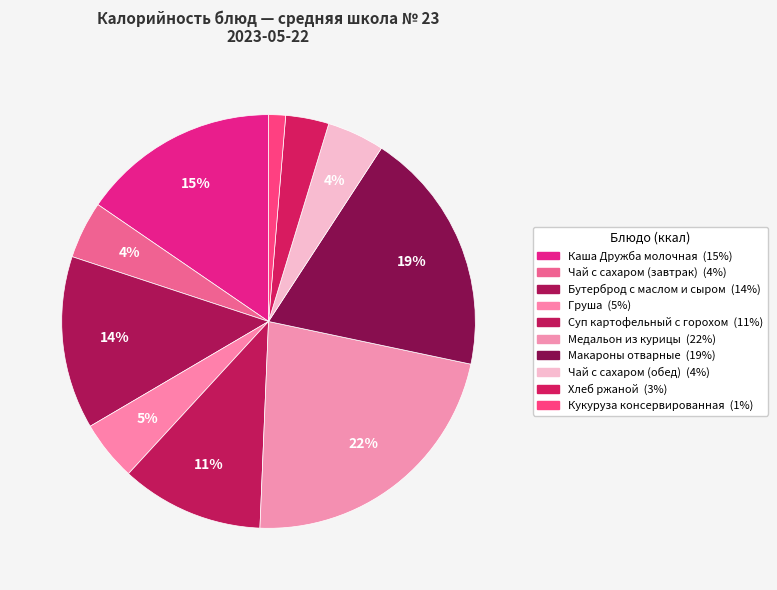

Which category has the smallest portion of the pie?

Кукуруза консервированная